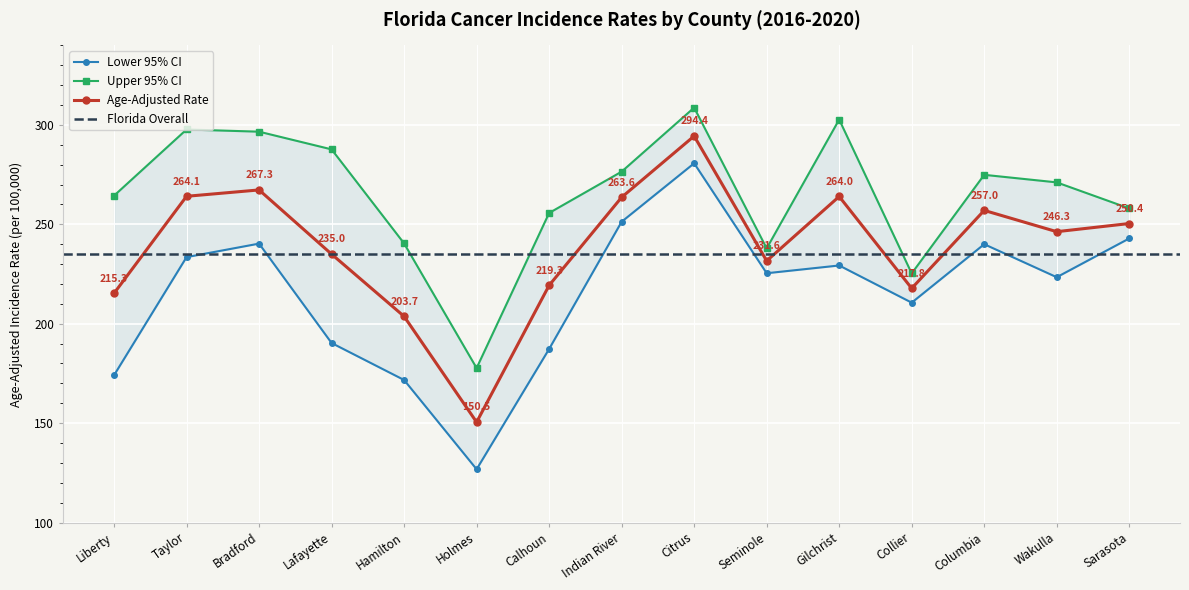

True or false: Upper 95% CI has more than 1 interior local peaks.

True